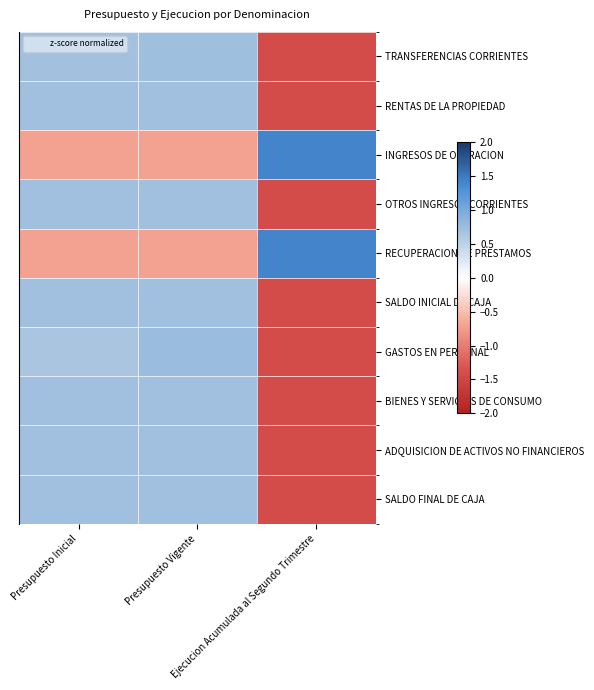

At Ejecucion Acumulada al Segundo Trimestre, list the series in order from smallest to largest.

RENTAS DE LA PROPIEDAD, OTROS INGRESOS CORRIENTES, SALDO INICIAL DE CAJA, ADQUISICION DE ACTIVOS NO FINANCIEROS, SALDO FINAL DE CAJA, BIENES Y SERVICIOS DE CONSUMO, TRANSFERENCIAS CORRIENTES, GASTOS EN PERSONAL, INGRESOS DE OPERACION, RECUPERACION DE PRESTAMOS